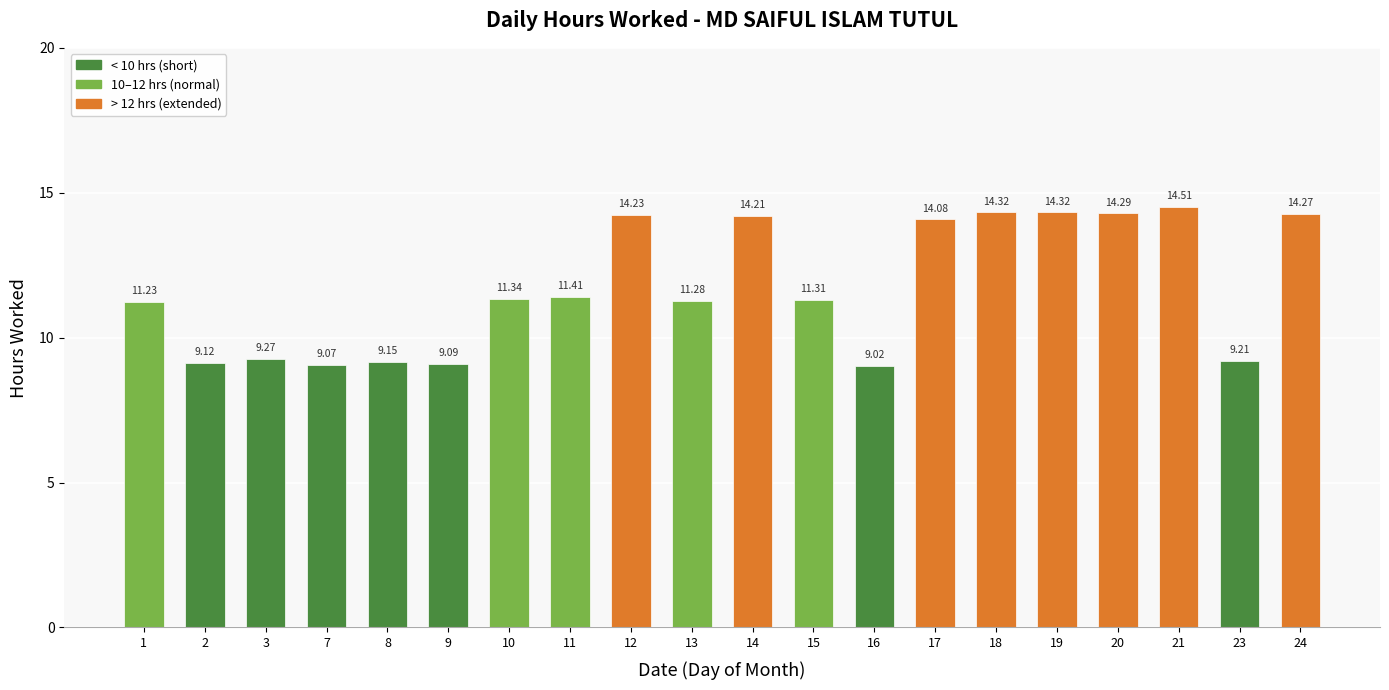

What is the change in value from 7 to 13?

+2.2